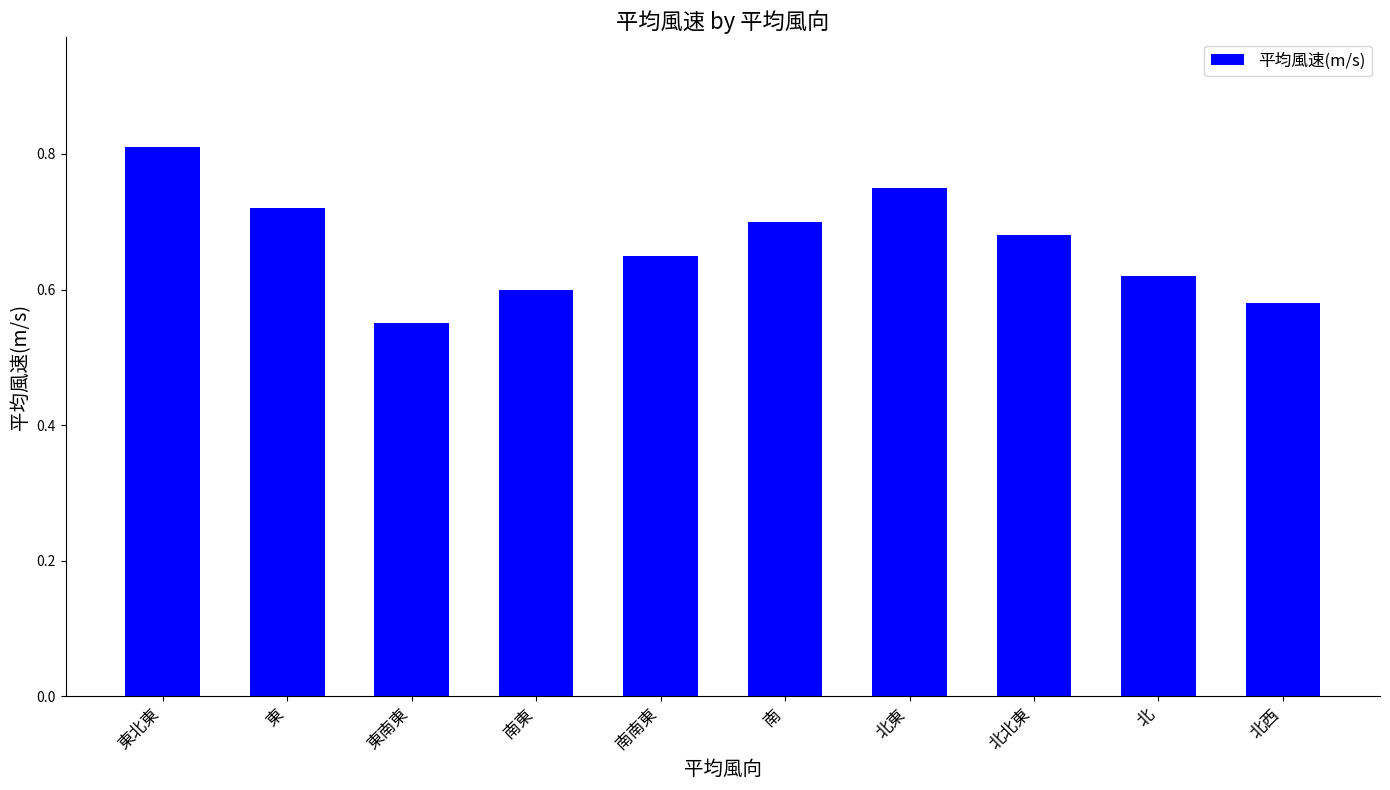

What is the difference between the values at 北東 and 東北東?

0.1